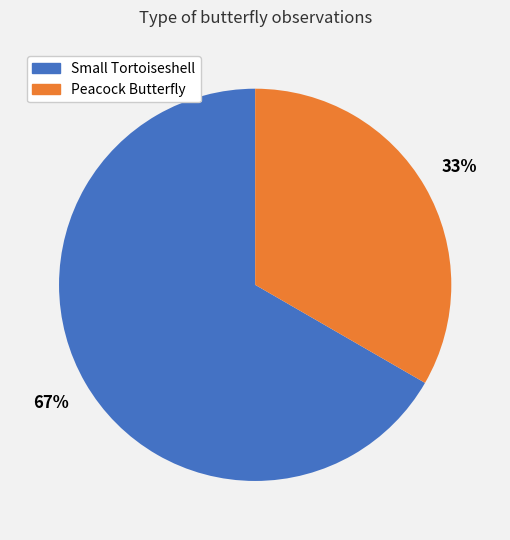

To the nearest percent, what is the combined percentage of Peacock Butterfly and Small Tortoiseshell?

100%